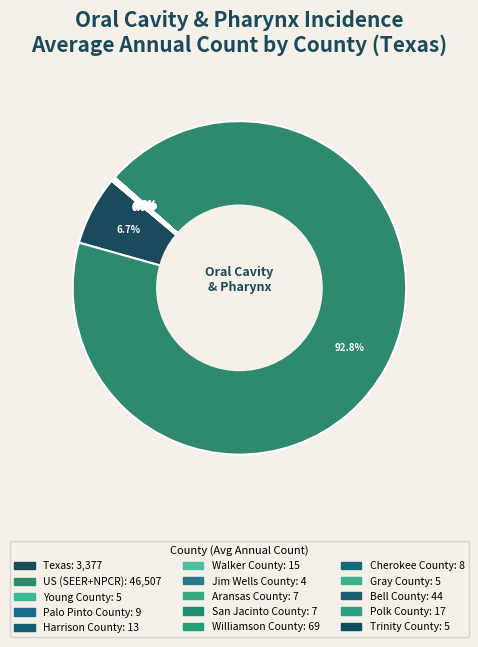

How many segments does this pie chart have?

15